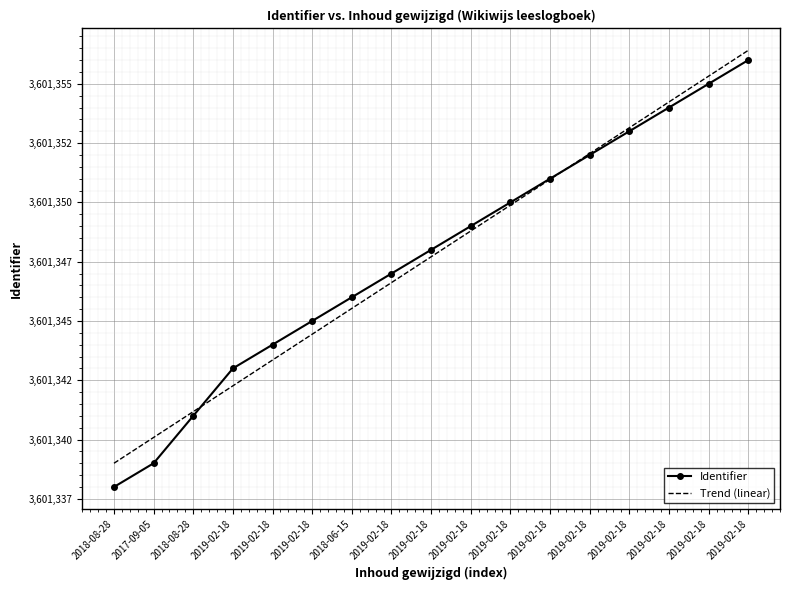

Reading left to right, extract all data points from this chart.

Identifier: 2018-08-28=3601338.0	2017-09-05=3601339.0	2018-08-28=3601341.0	2019-02-18=3601343.0	2019-02-18=3601344.0	2019-02-18=3601345.0	2018-06-15=3601346.0	2019-02-18=3601347.0	2019-02-18=3601348.0	2019-02-18=3601349.0	2019-02-18=3601350.0	2019-02-18=3601351.0	2019-02-18=3601352.0	2019-02-18=3601353.0	2019-02-18=3601354.0	2019-02-18=3601355.0	2019-02-18=3601356.0
Trend (linear): 2018-08-28=3601339.0	2017-09-05=3601340.1	2018-08-28=3601341.2	2019-02-18=3601342.3	2019-02-18=3601343.4	2019-02-18=3601344.4	2018-06-15=3601345.5	2019-02-18=3601346.6	2019-02-18=3601347.7	2019-02-18=3601348.8	2019-02-18=3601349.9	2019-02-18=3601351.0	2019-02-18=3601352.1	2019-02-18=3601353.1	2019-02-18=3601354.2	2019-02-18=3601355.3	2019-02-18=3601356.4